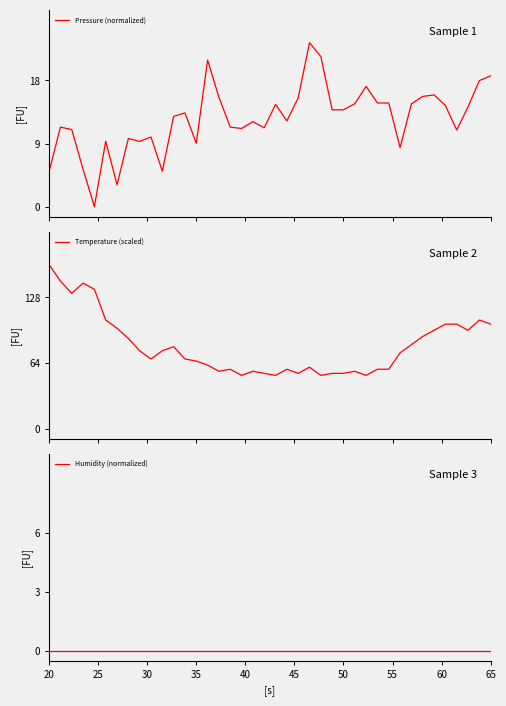

How many data points in Temperature (scaled) are less than 74?

20